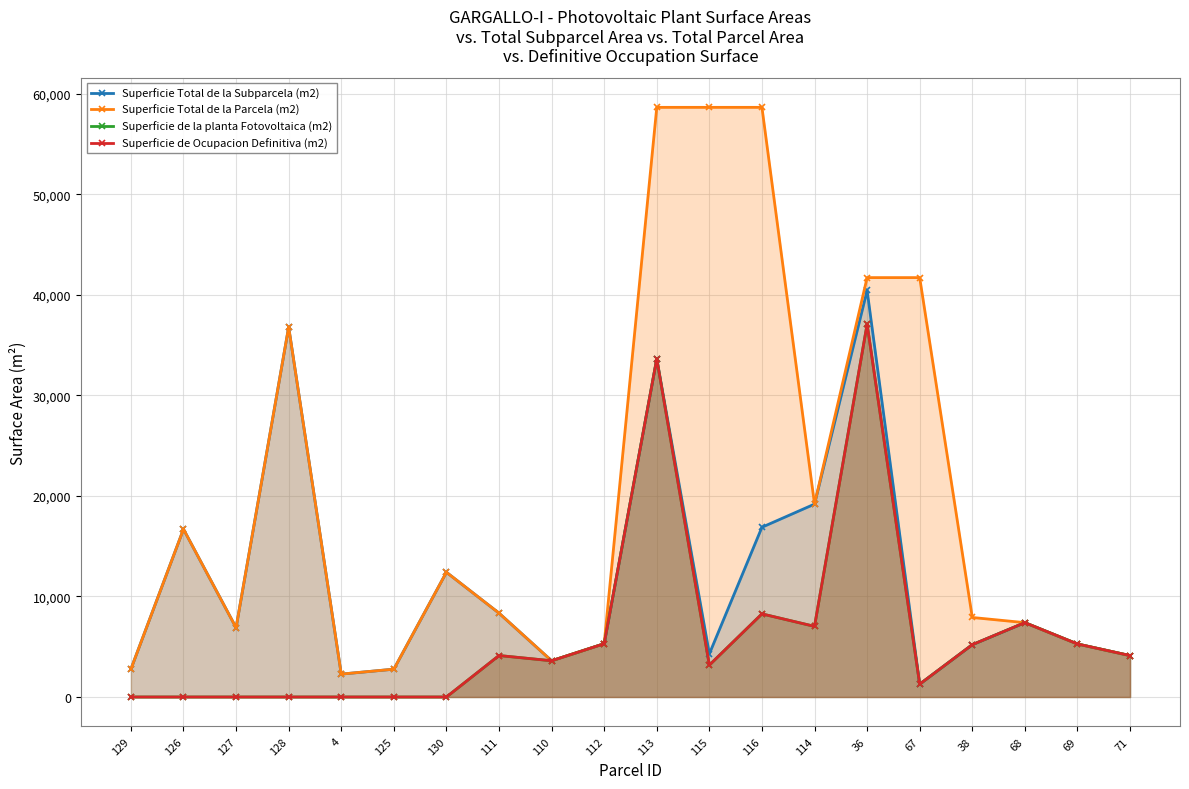

True or false: Superficie de Ocupacion Definitiva (m2) and Superficie de la planta Fotovoltaica (m2) intersect in this chart.

False